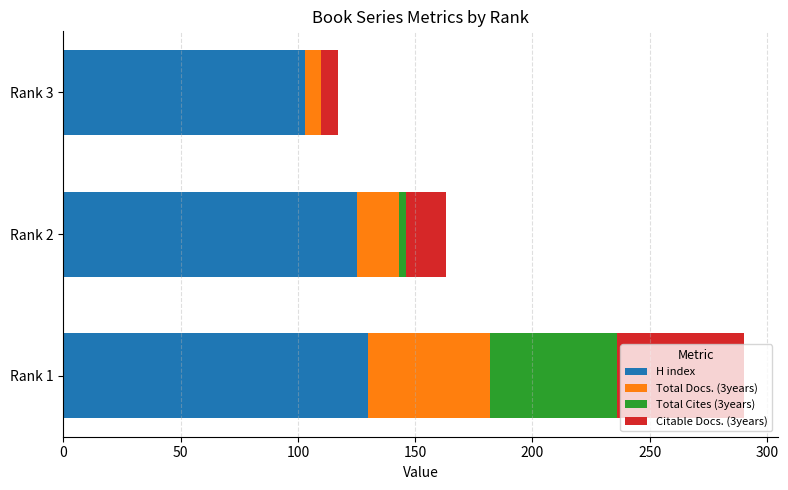

At which category is the sum across all series the highest?

Rank 1